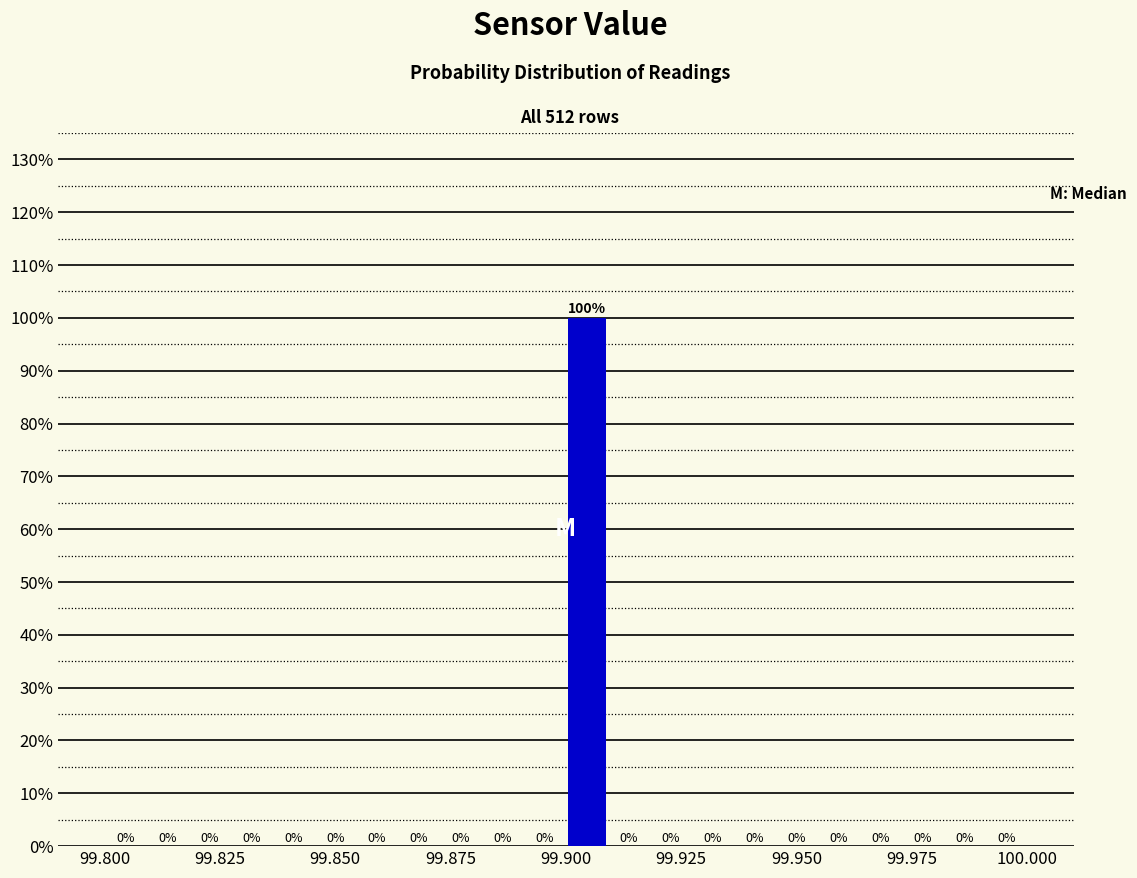

Around what value on the x-axis is the tallest bar? Give the approximate position of its centre, as read against the axis.

99.905